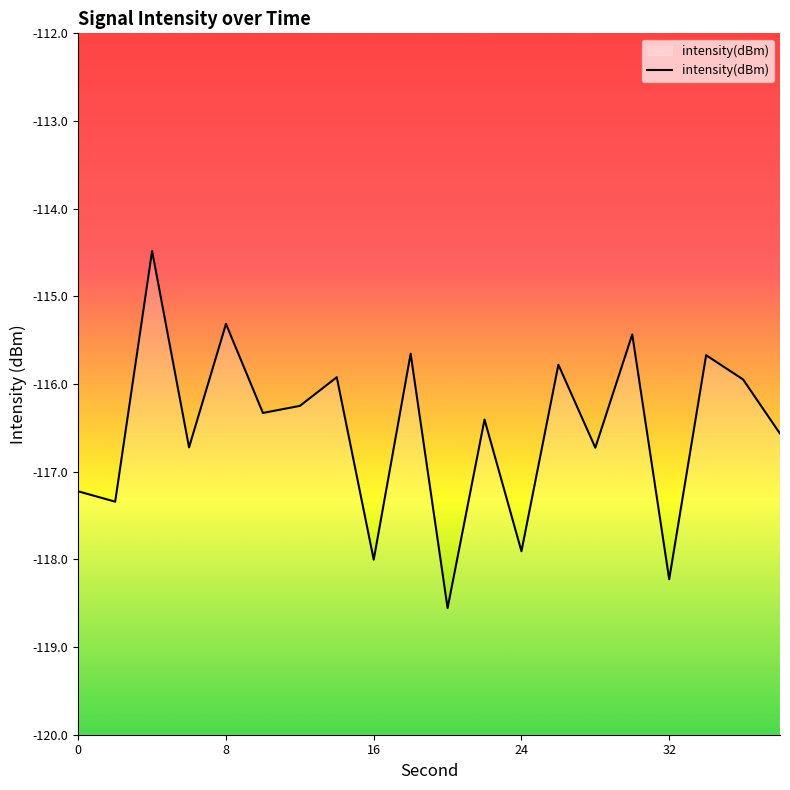

What is the difference between the maximum and minimum values?

4.1